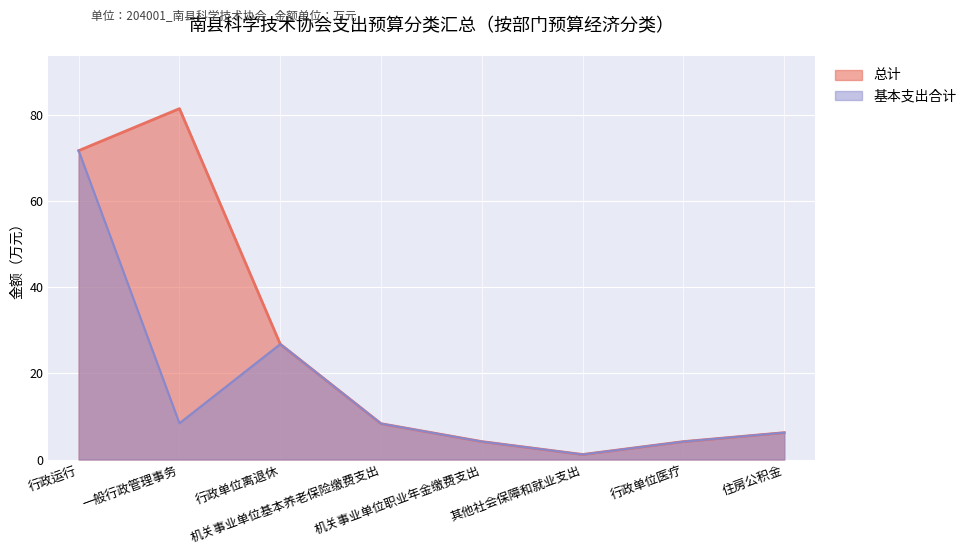

What is the value of the 总计 point at the 4th from the left?

8.3